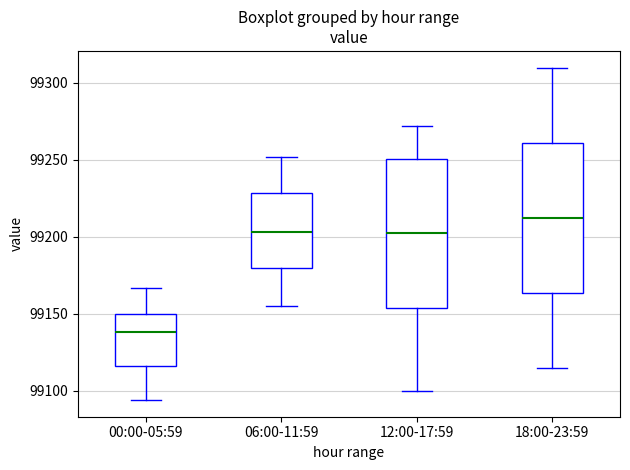

Which box's median line is the highest?

18:00-23:59